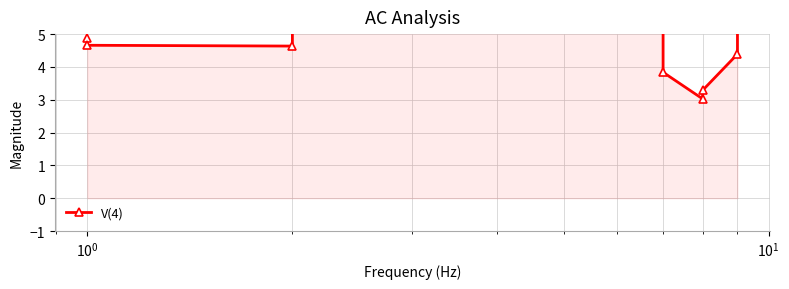

Reading left to right, what are all the values shown in this chart?

4.9	4.7	4.6	5.1	5.8	6.1	5.7	5.4	5.9	6.7	7.2	6.6	5.3	3.8	3.0	3.3	4.4	5.4